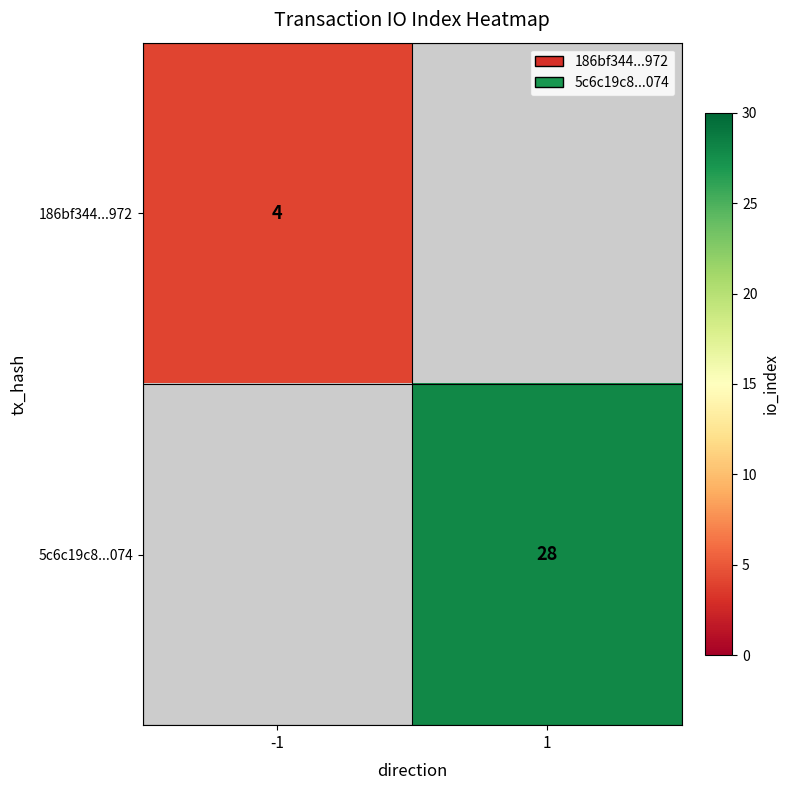

How many data points does each series have?

2